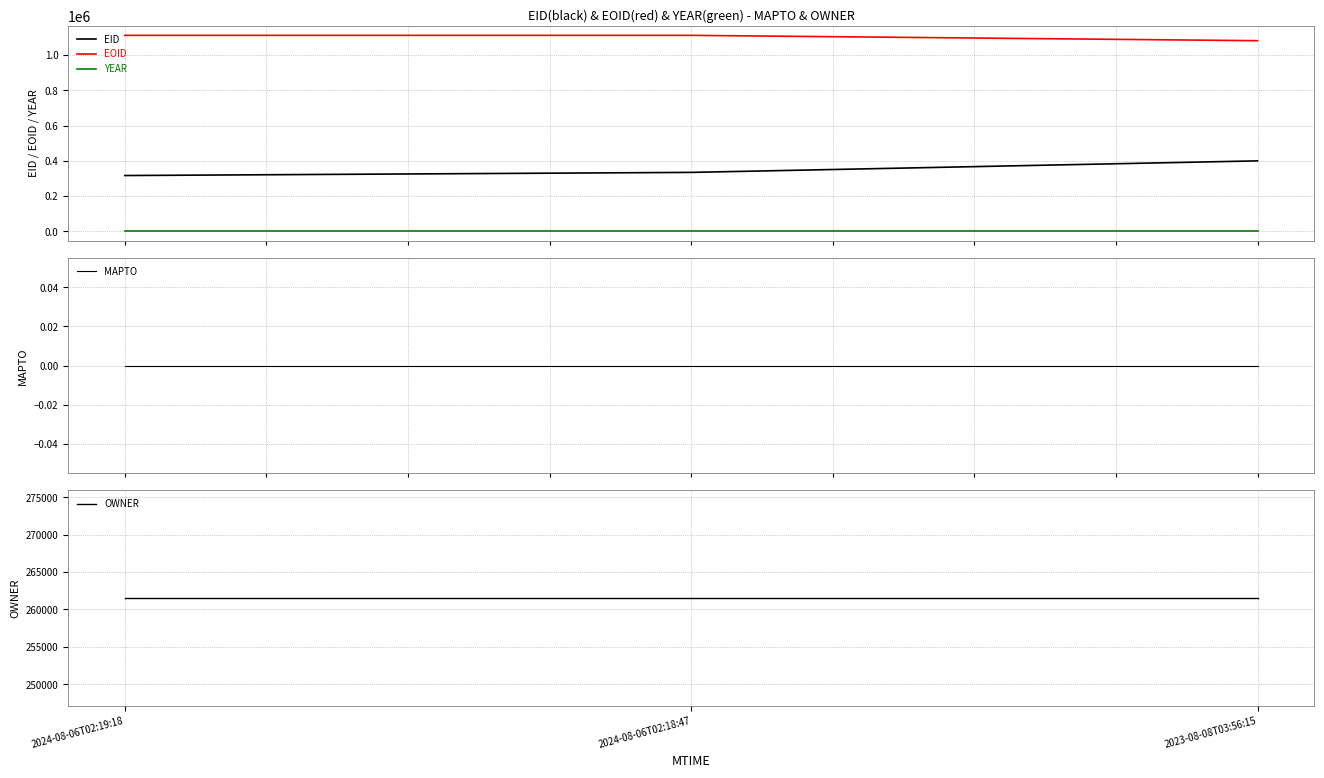

Which label corresponds to the largest value in the chart?

2024-08-06T02:19:18